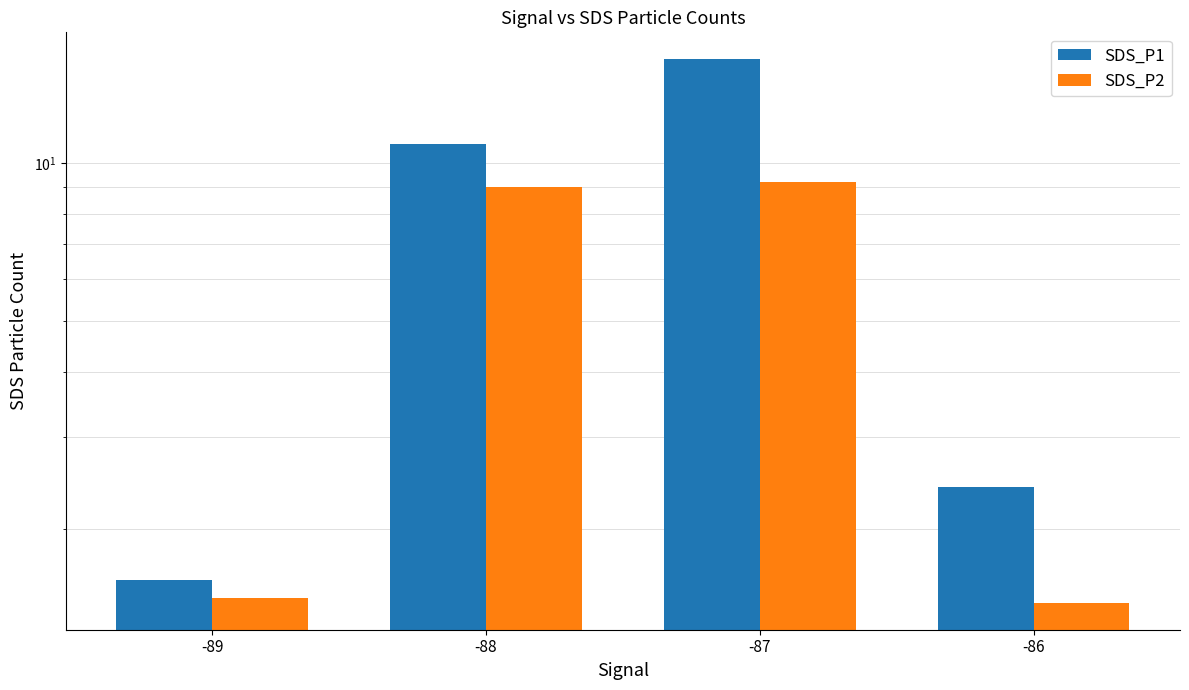

How many distinct data groups are displayed?

2